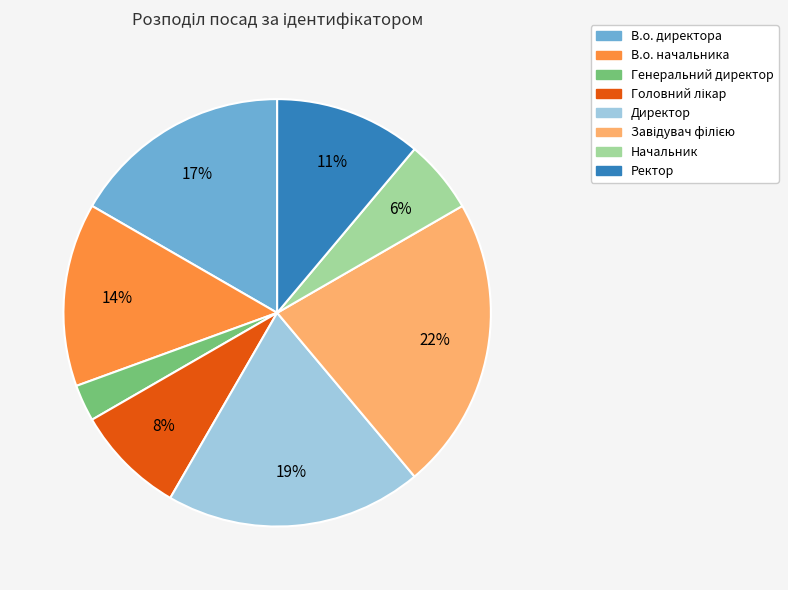

Approximately how many times larger is the value at Начальник compared to Ректор?

0.5